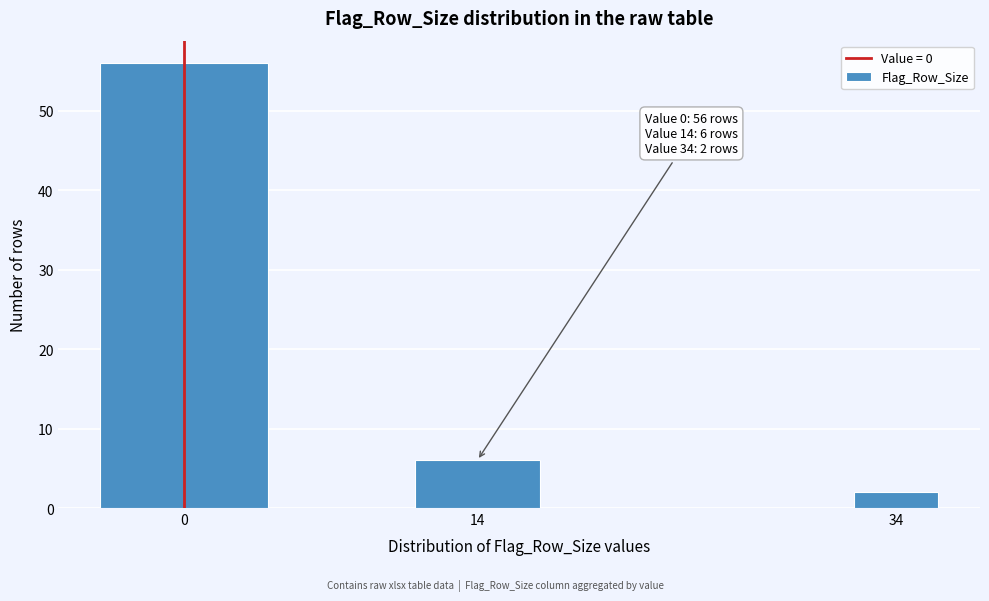

Reading right to left, transcribe all the data shown in this chart.

2	6	56